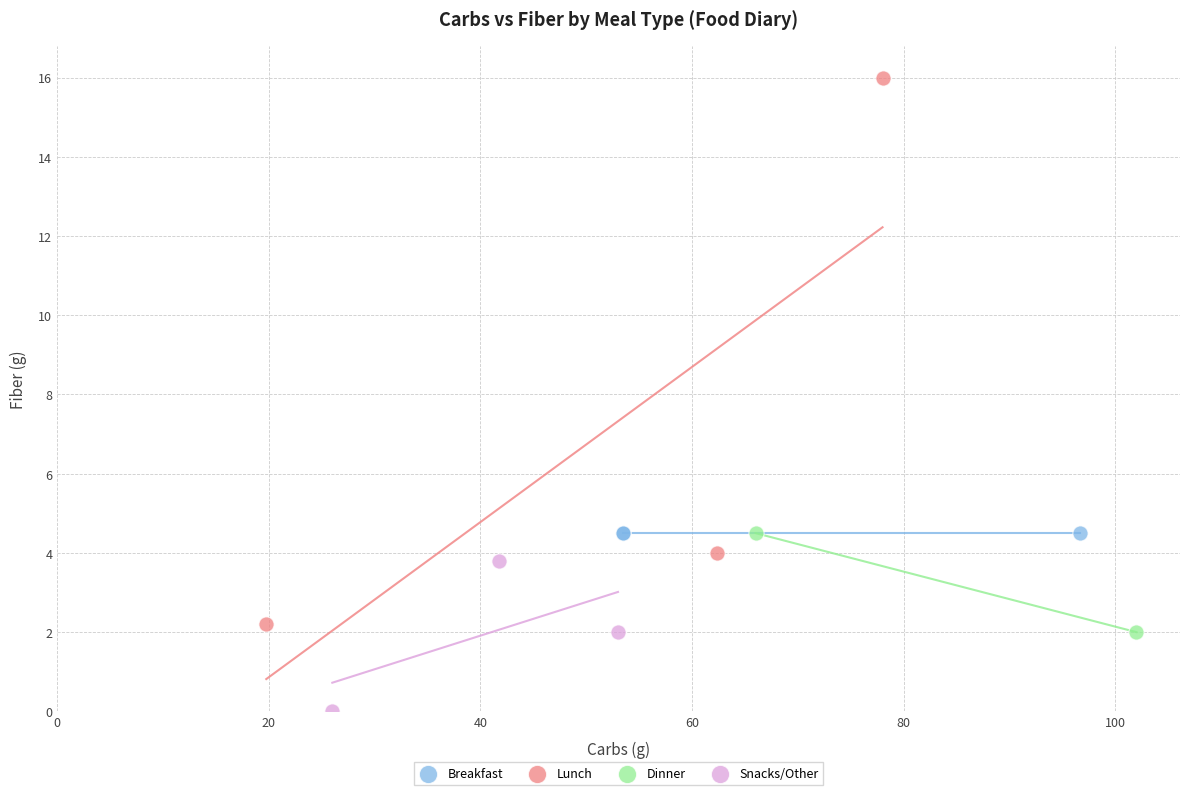

Which series reaches the minimum Y coordinate?

Snacks/Other